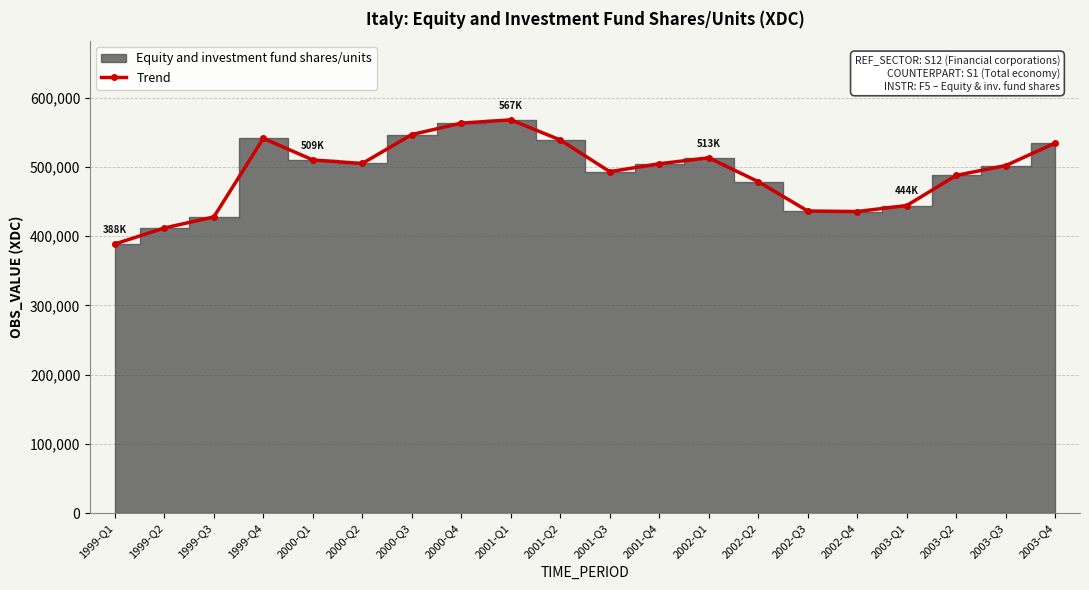

What is the sum of all values?

9828772